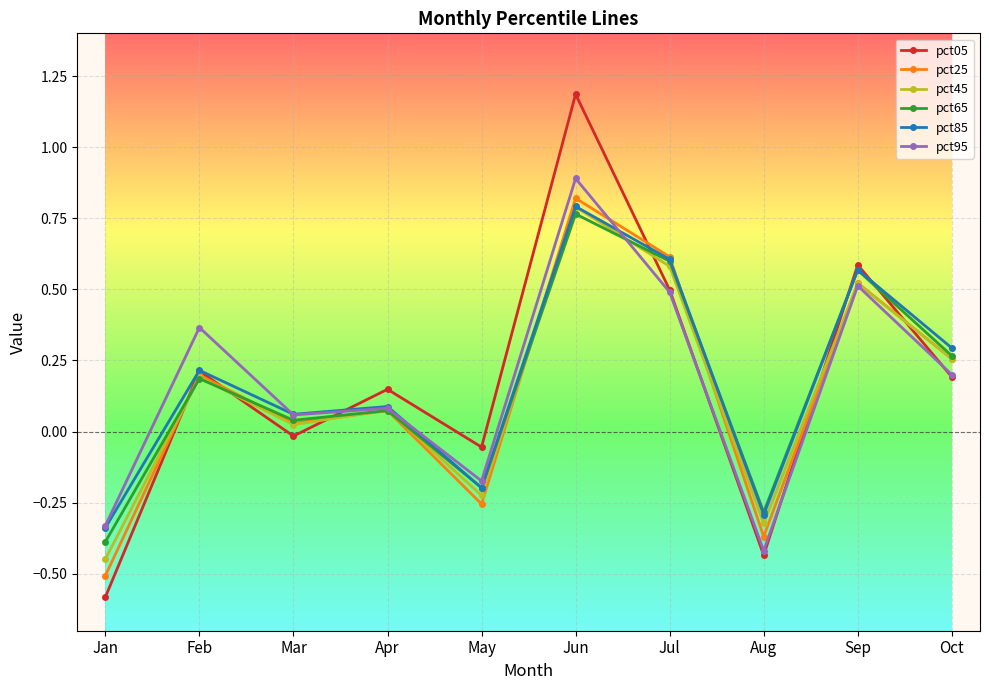

Which category has the lowest value across all series?

Jan